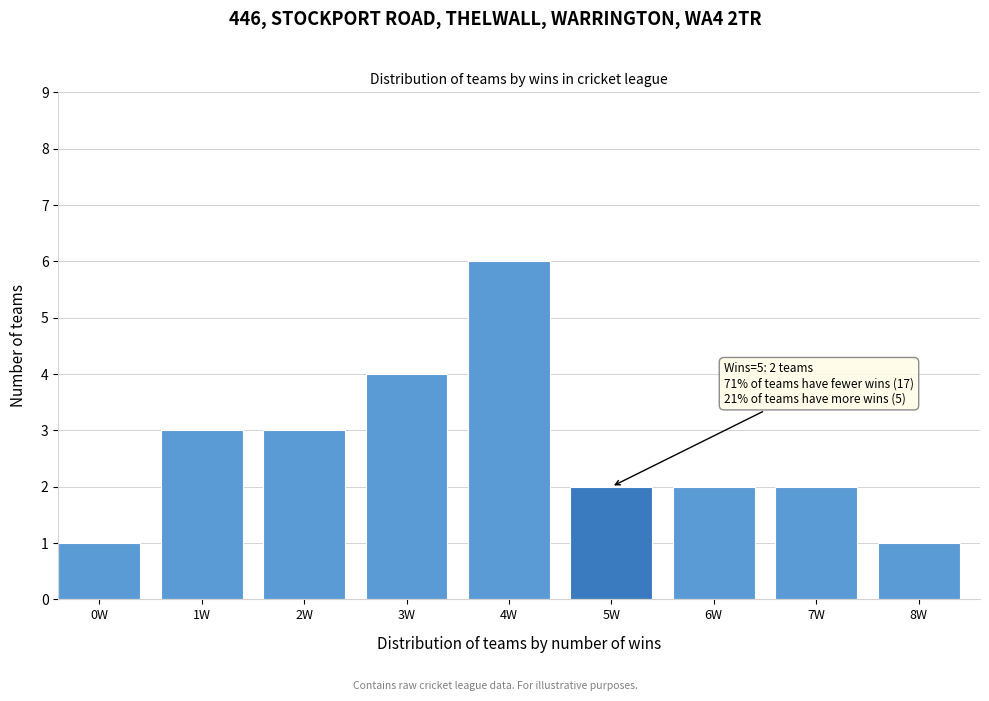

Reading left to right, extract all data points from this chart.

1	3	3	4	6	2	2	2	1